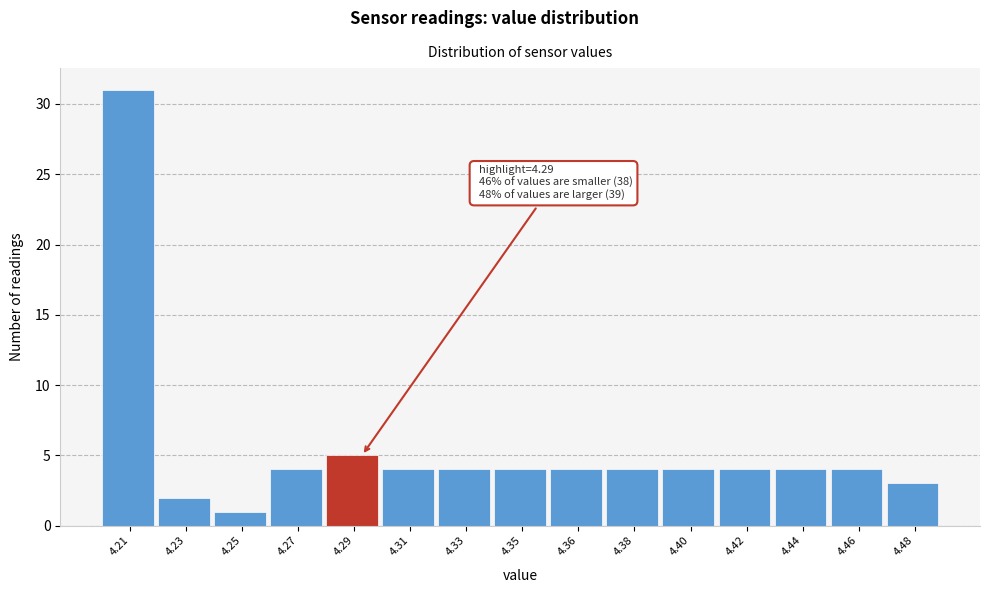

Reading left to right, list all the values displayed in this chart.

4.21=31	4.23=2	4.25=1	4.27=4	4.29=5	4.31=4	4.33=4	4.35=4	4.36=4	4.38=4	4.40=4	4.42=4	4.44=4	4.46=4	4.48=3